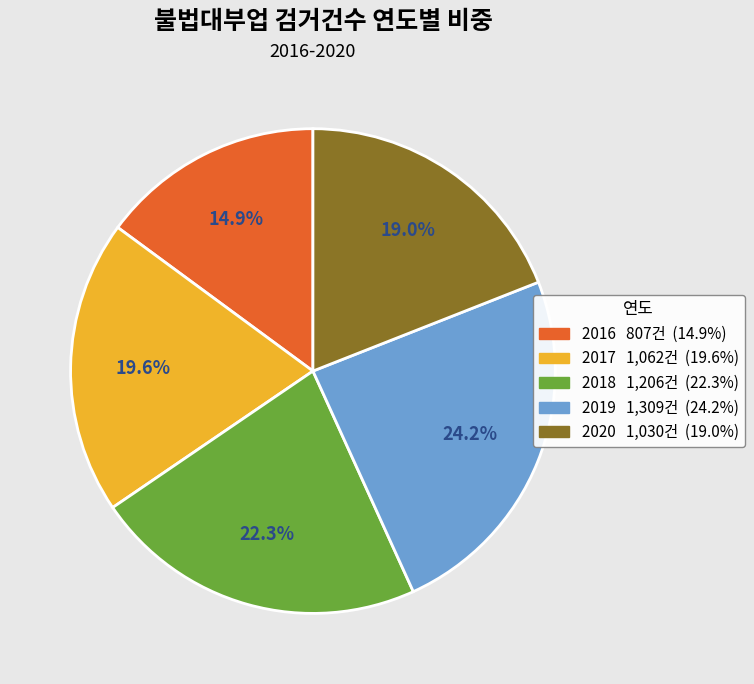

What is the largest slice in the pie chart?

2019